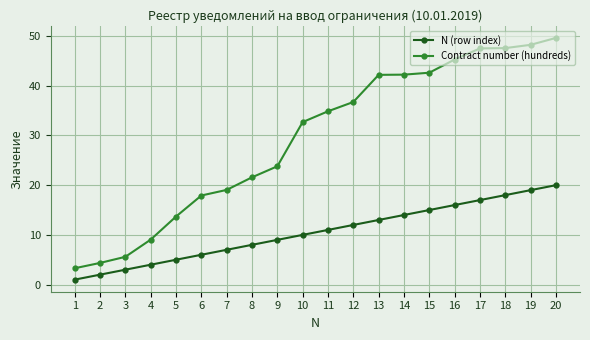

The Contract number (hundreds) series shows 9.2 at 16. True or false?

False